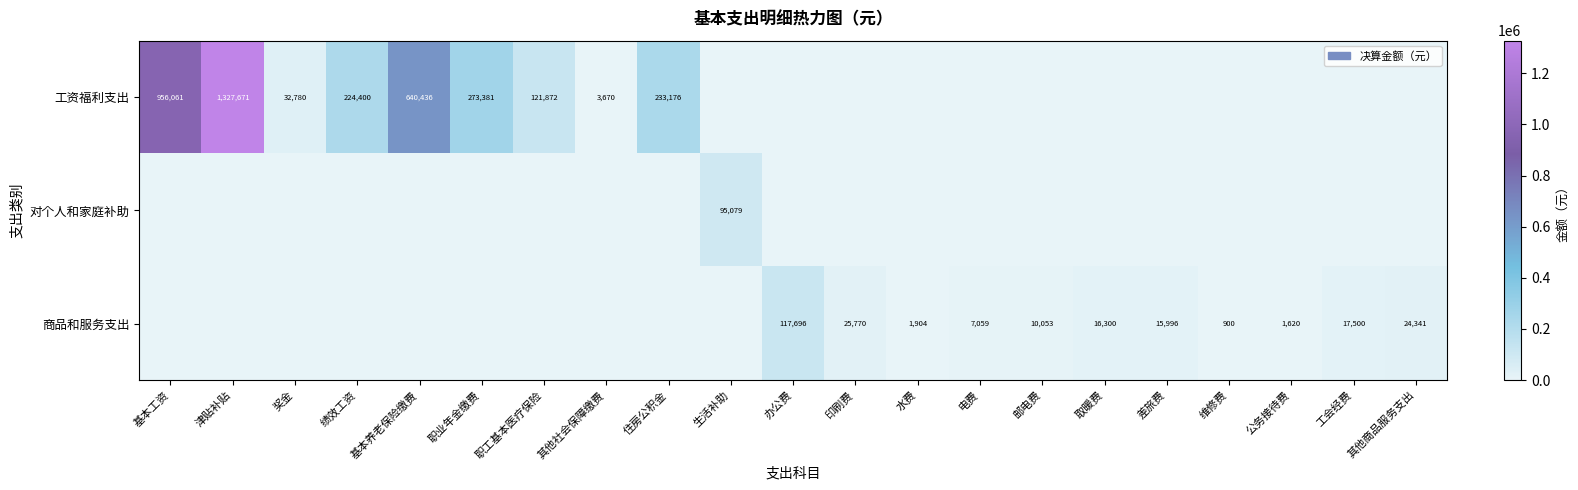

The 商品和服务支出 series shows 23730 at 工会经费. True or false?

False